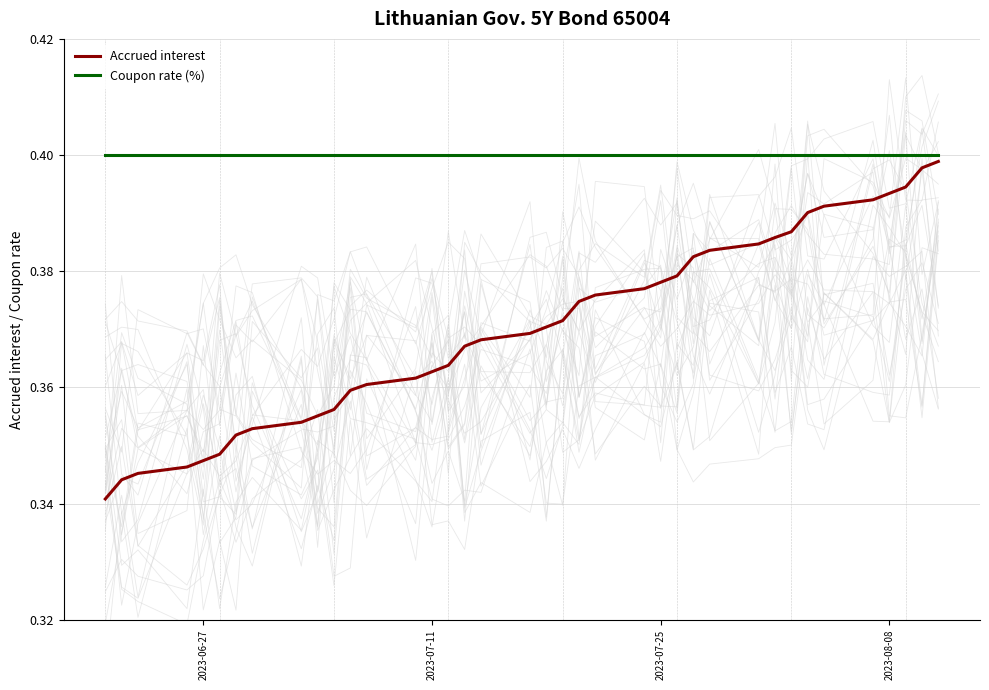

Which series has the largest total across all categories?

Coupon rate (%)